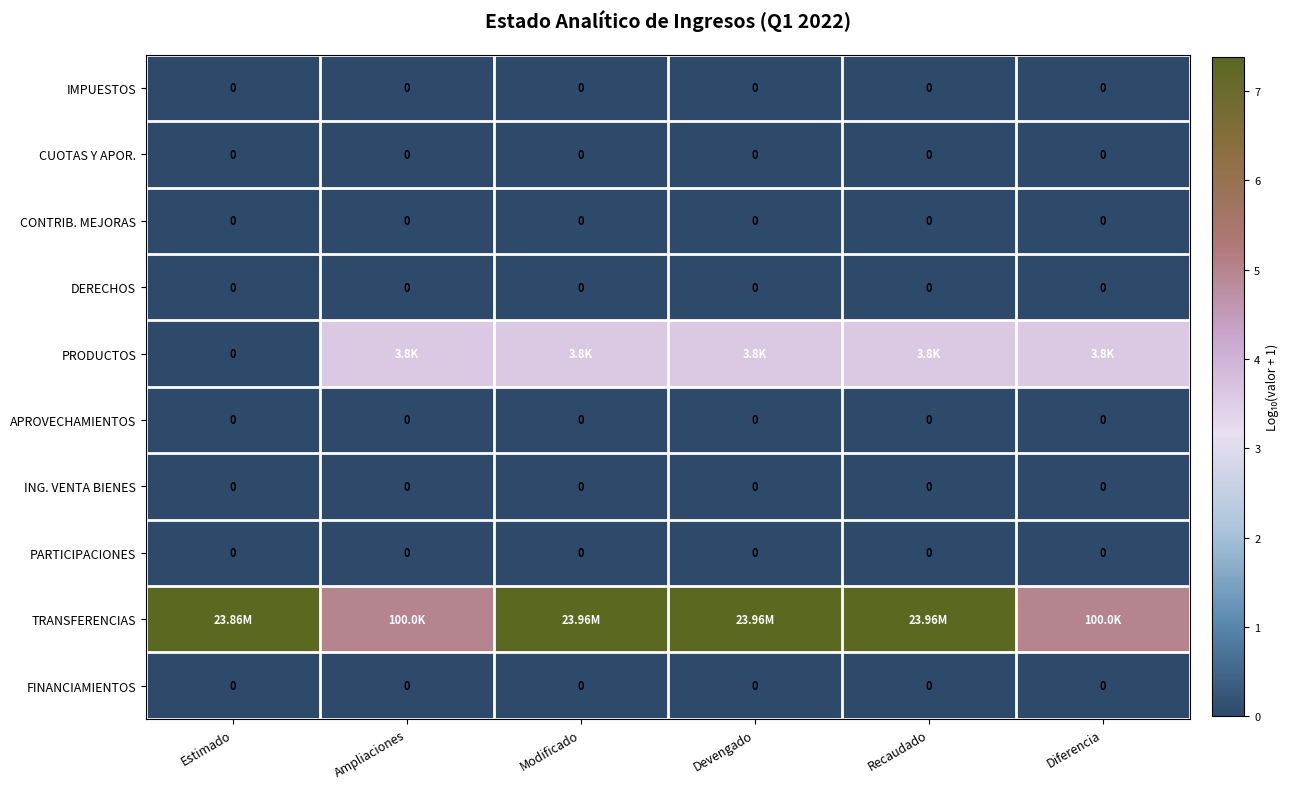

The value of CUOTAS Y APOR. at Modificado is 0.0. True or false?

True